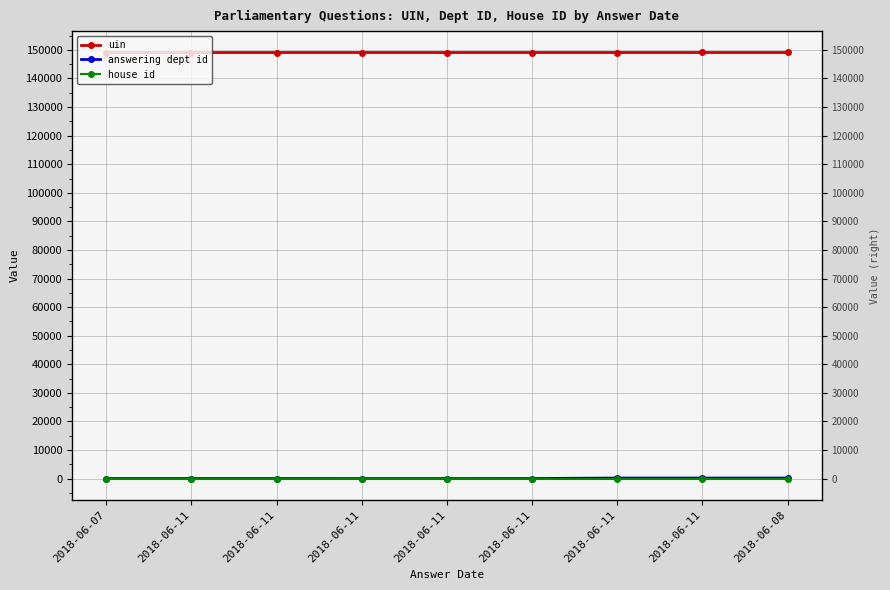

Is this an area chart (filled region under the line)?

No